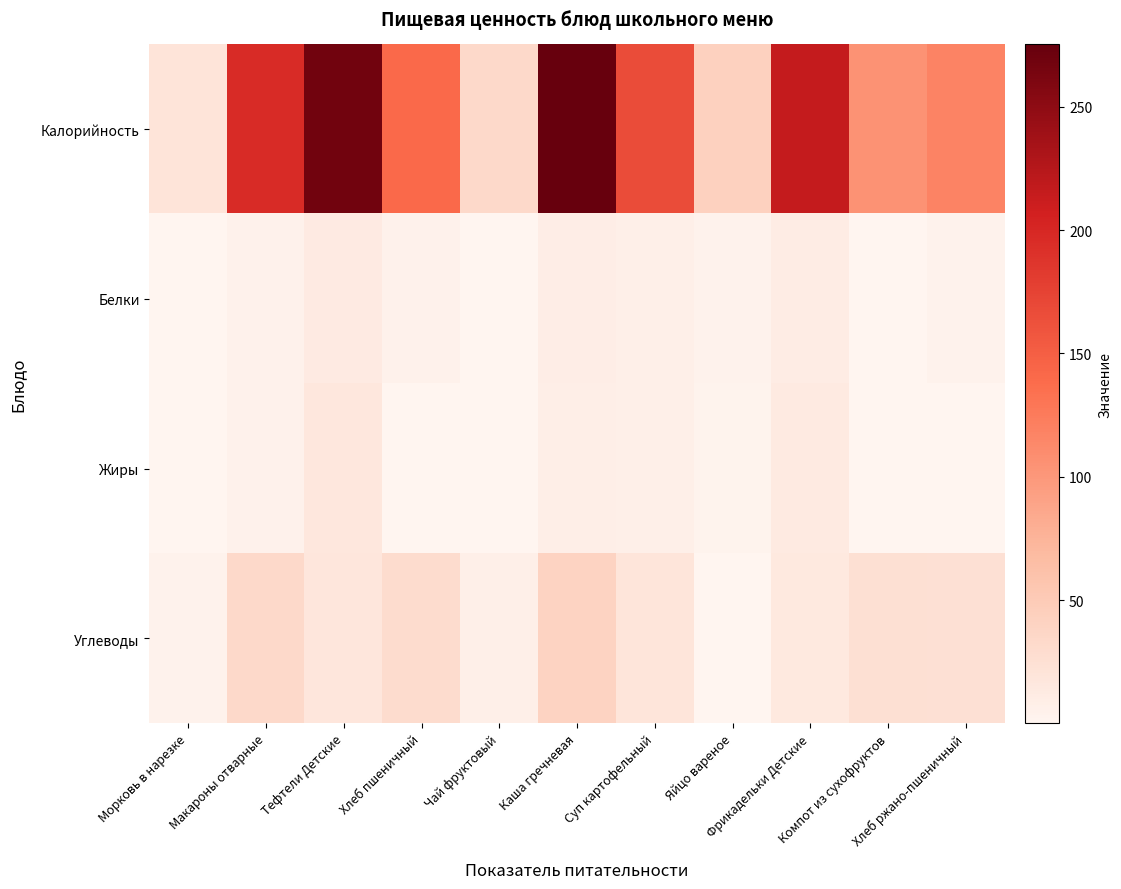

Reading left to right, transcribe all the data shown in this chart.

Калорийность: Морковь в нарезке=20.2	Макароны отварные=196.8	Тефтели Детские=268.7	Хлеб пшеничный=140.6	Чай фруктовый=32.4	Каша гречневая=275.3	Суп картофельный=166.7	Яйцо вареное=42.4	Фрикадельки Детские=215.7	Компот из сухофруктов=104.4	Хлеб ржано-пшеничный=117.4
Белки: Морковь в нарезке=0.8	Макароны отварные=5.3	Тефтели Детские=12.5	Хлеб пшеничный=4.6	Чай фруктовый=0.6	Каша гречневая=9.3	Суп картофельный=6.7	Яйцо вареное=3.6	Фрикадельки Детские=10.1	Компот из сухофруктов=0.5	Хлеб ржано-пшеничный=4.0
Жиры: Морковь в нарезке=0.1	Макароны отварные=4.9	Тефтели Детские=16.6	Хлеб пшеничный=0.5	Чай фруктовый=0.2	Каша гречневая=8.4	Суп картофельный=6.9	Яйцо вареное=3.0	Фрикадельки Детские=13.2	Компот из сухофруктов=0.1	Хлеб ржано-пшеничный=0.7
Углеводы: Морковь в нарезке=4.1	Макароны отварные=32.8	Тефтели Детские=17.4	Хлеб пшеничный=29.5	Чай фруктовый=7.0	Каша гречневая=40.6	Суп картофельный=19.4	Яйцо вареное=0.2	Фрикадельки Детские=14.2	Компот из сухофруктов=25.3	Хлеб ржано-пшеничный=23.8